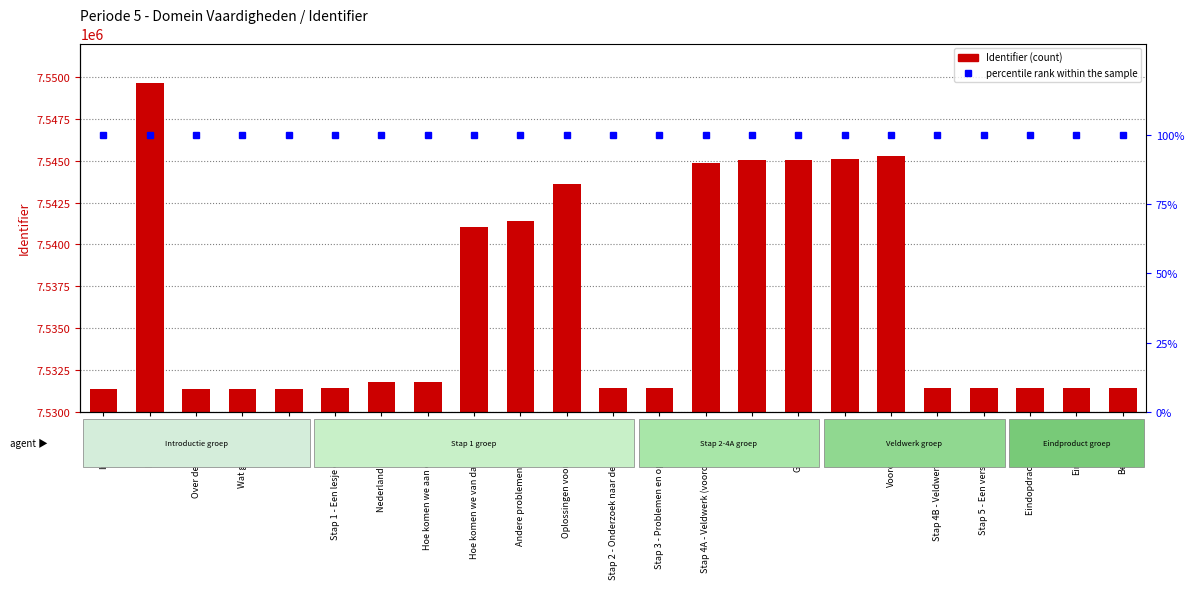

Which series has the largest range (max minus min)?

Identifier